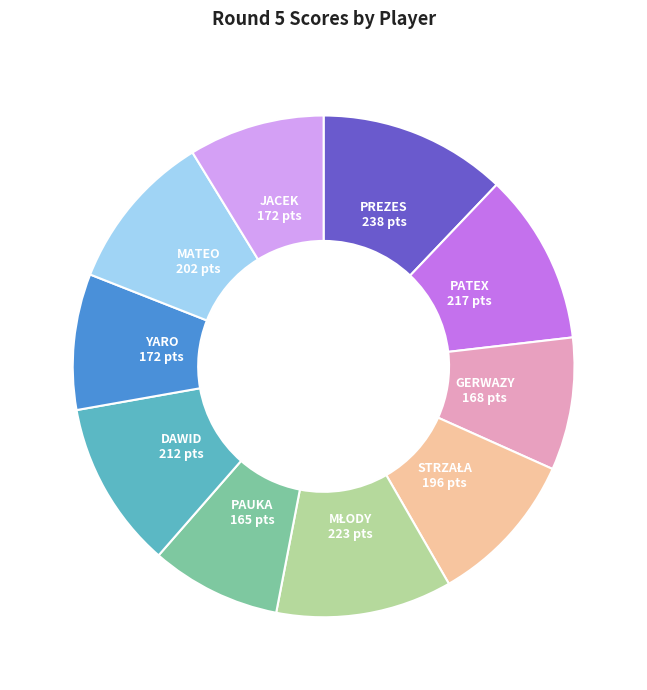

Is it true that DAWID is 17% of the pie?

False